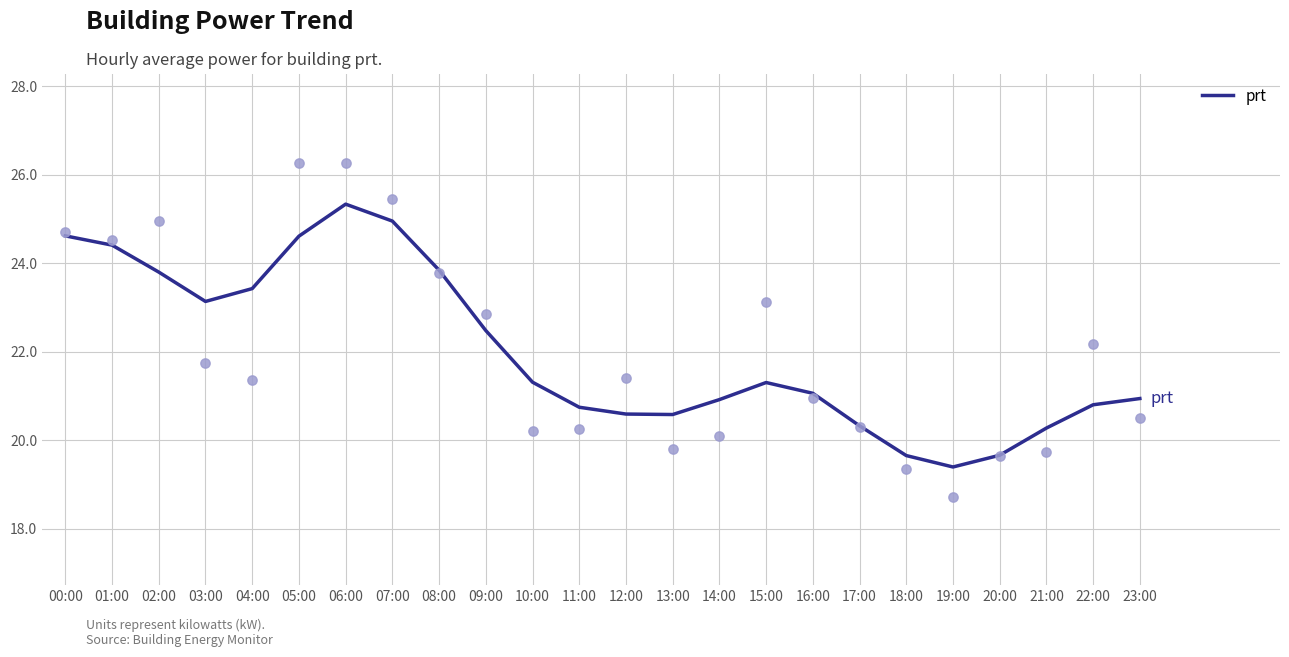

Which has a higher value, 21:00 or 13:00?

13:00